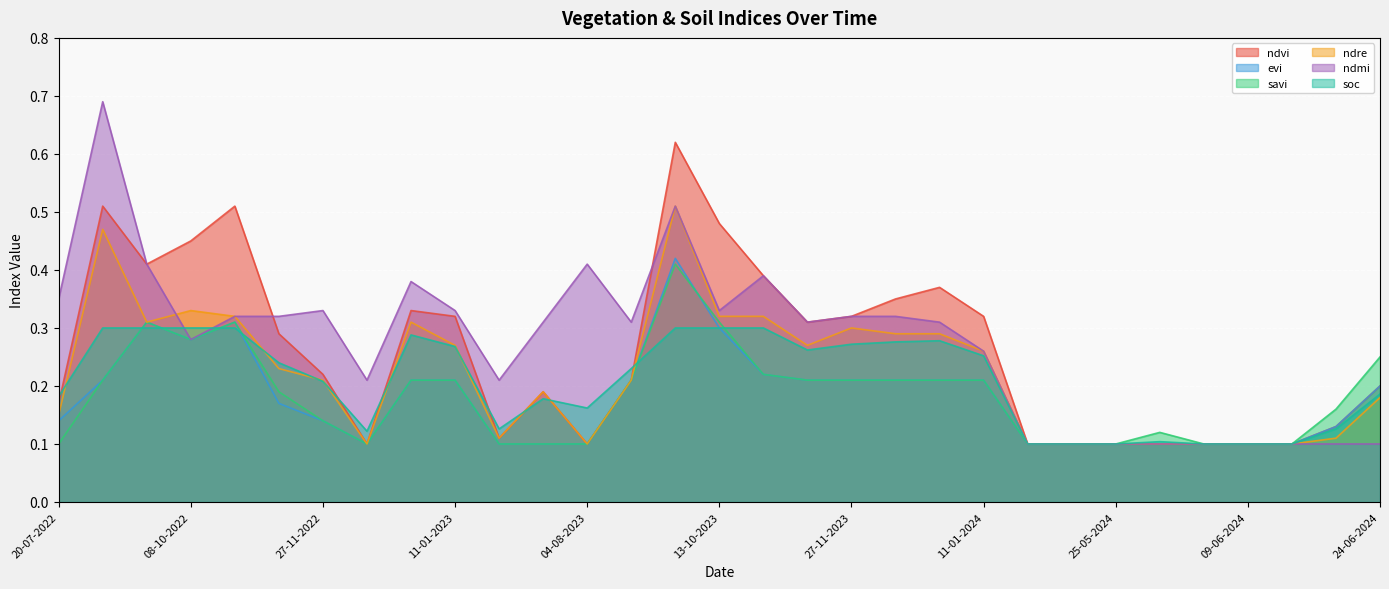

What is the approximate value of ndmi at 30-05-2024?

0.1